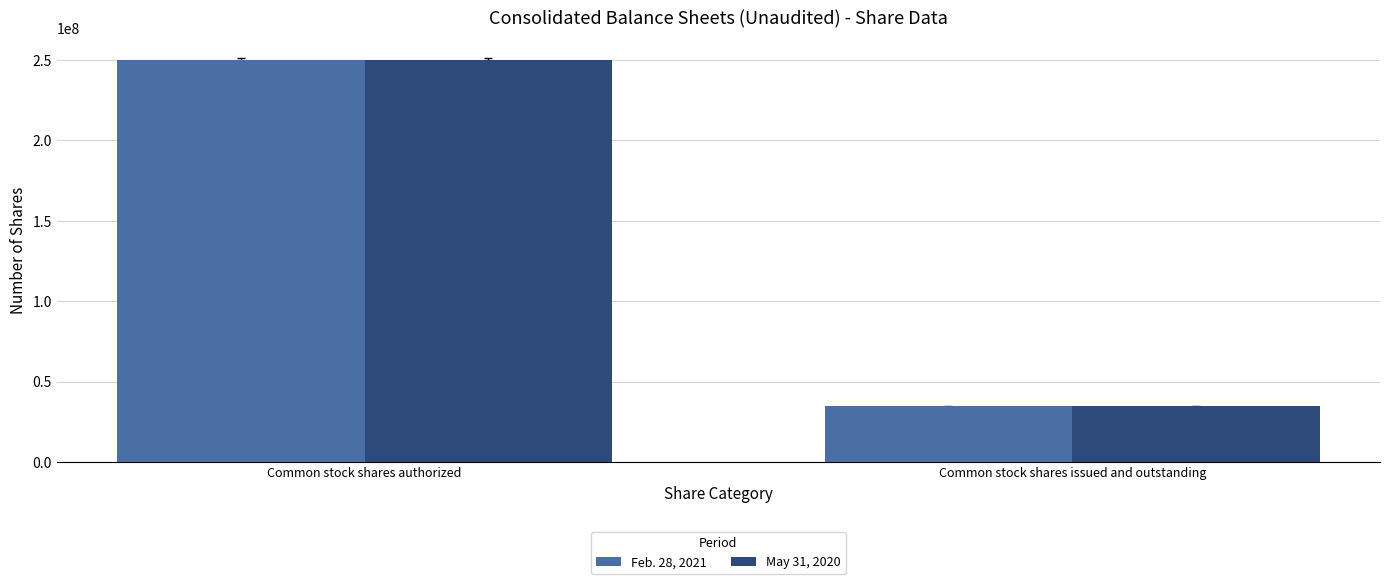

What is the difference between the maximum and minimum values in the May 31, 2020 series?

215500000